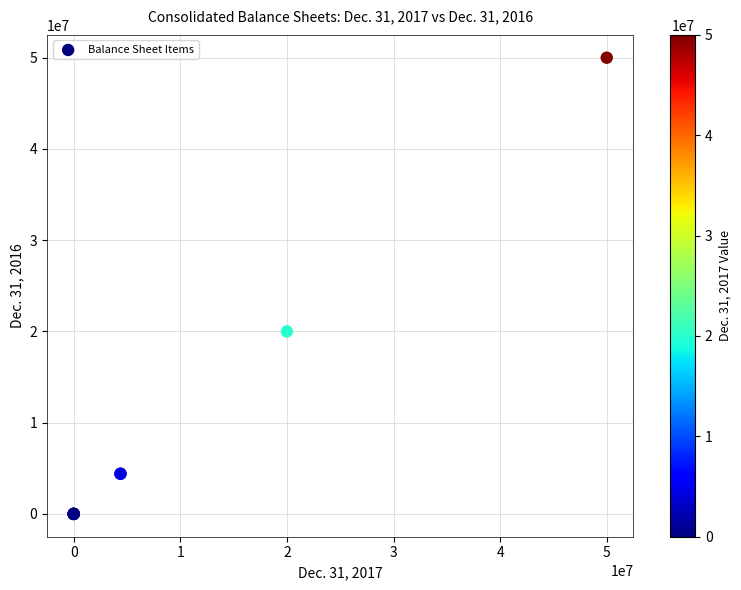

What Y value in the scatter plot is closest to 25000000?

20000000.0